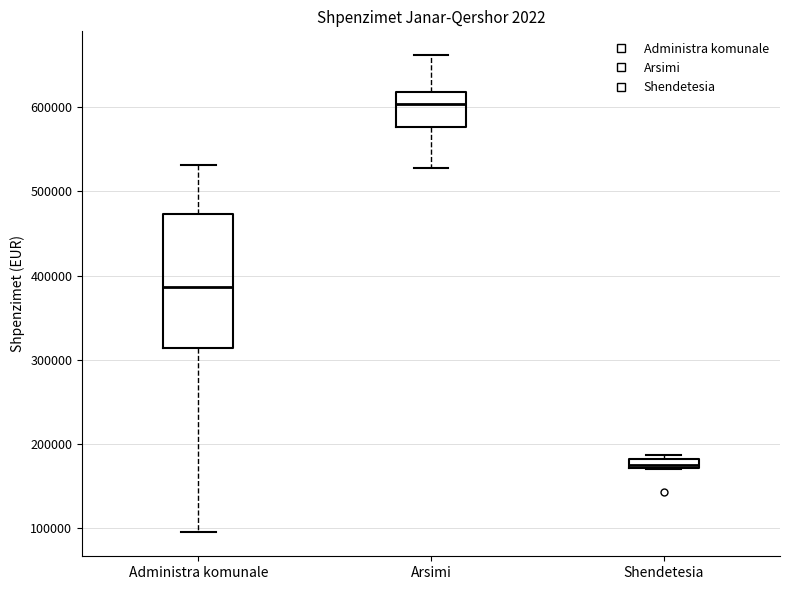

Where is the lower edge of the box for Shendetesia on the y-axis? The values are not printed on the chart, so give them approximately, as read against the axis.

170000